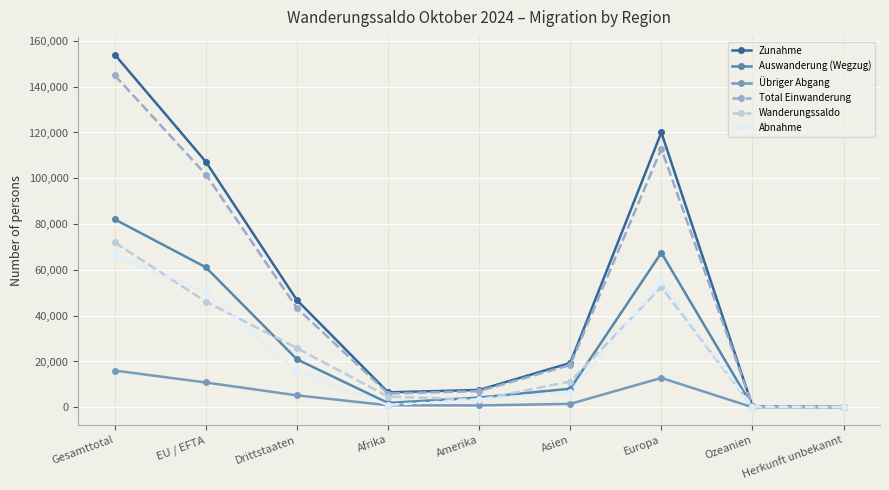

What is the label of the 4th point from the left?

Afrika